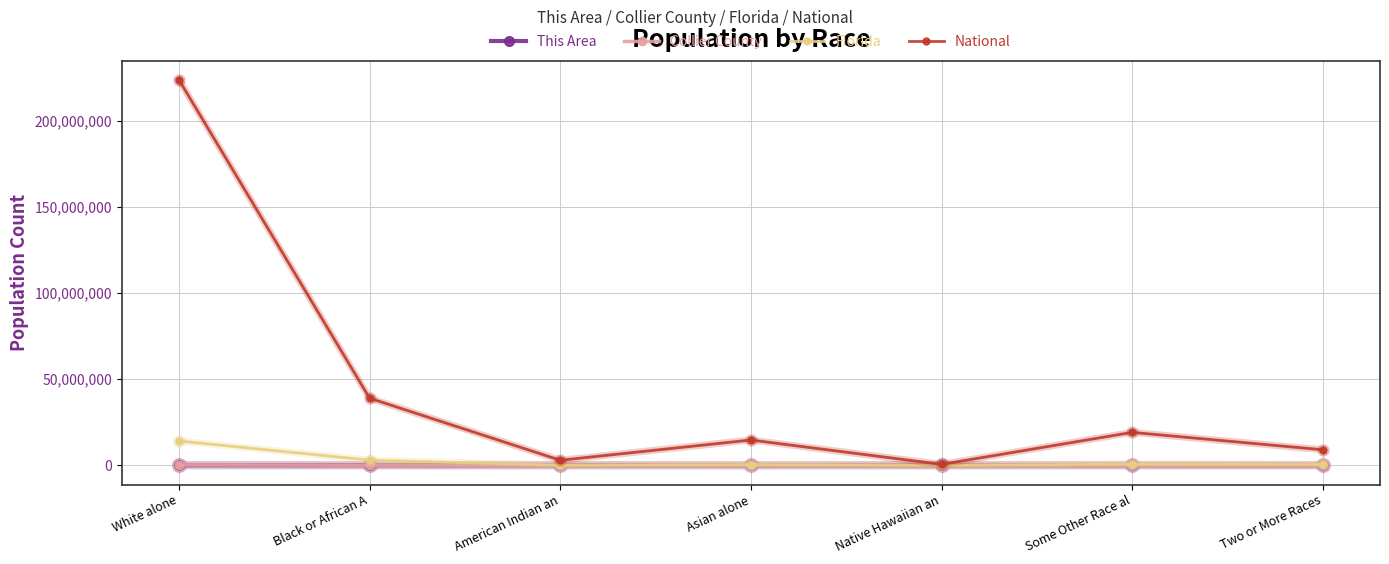

What is the maximum value for National?

223553265